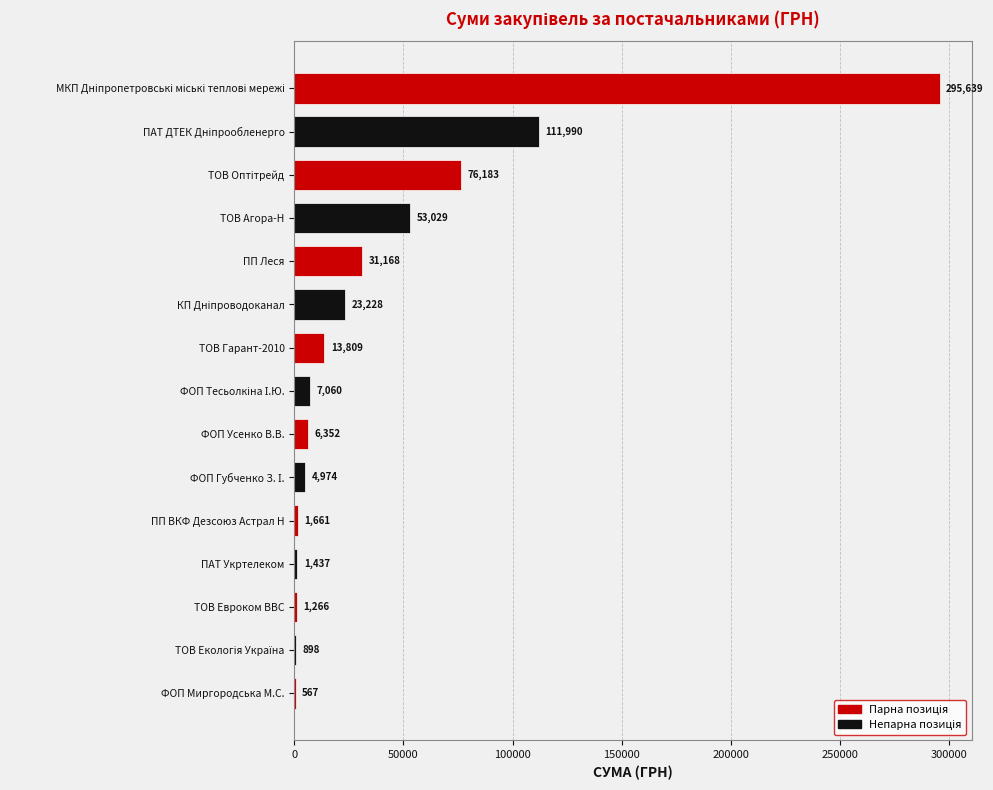

What is the maximum value shown in the chart?

295638.6